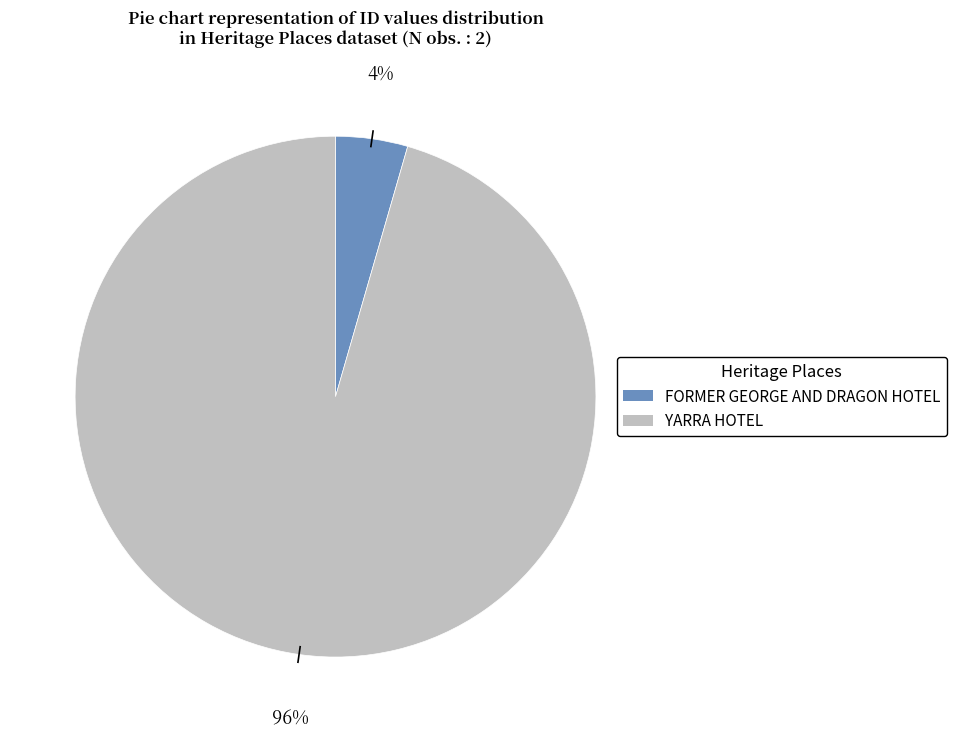

What is the majority slice?

YARRA HOTEL